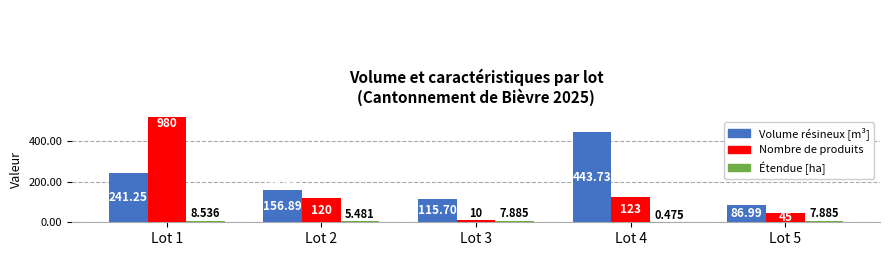

What is the difference between the highest and lowest values at Lot 4?

443.3